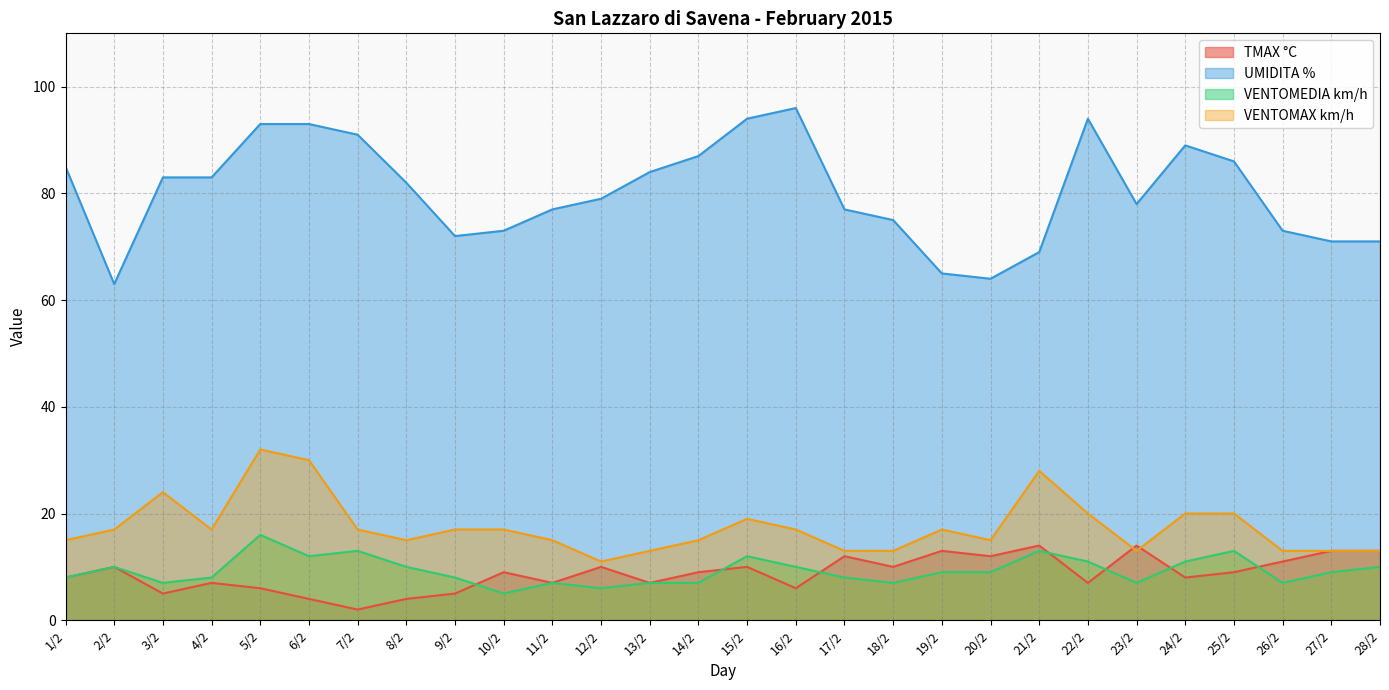

Reading right to left, transcribe all the data shown in this chart.

TMAX °C: 13	13	11	9	8	14	7	14	12	13	10	12	6	10	9	7	10	7	9	5	4	2	4	6	7	5	10	8
UMIDITA %: 71	71	73	86	89	78	94	69	64	65	75	77	96	94	87	84	79	77	73	72	82	91	93	93	83	83	63	85
VENTOMEDIA km/h: 10	9	7	13	11	7	11	13	9	9	7	8	10	12	7	7	6	7	5	8	10	13	12	16	8	7	10	8
VENTOMAX km/h: 13	13	13	20	20	13	20	28	15	17	13	13	17	19	15	13	11	15	17	17	15	17	30	32	17	24	17	15